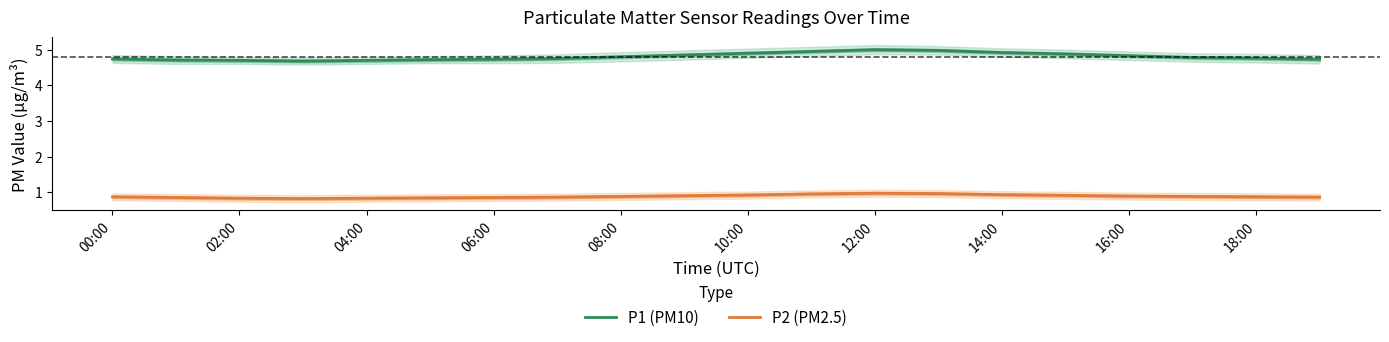

True or false: P2 (PM2.5) and P1 (PM10) intersect in this chart.

False